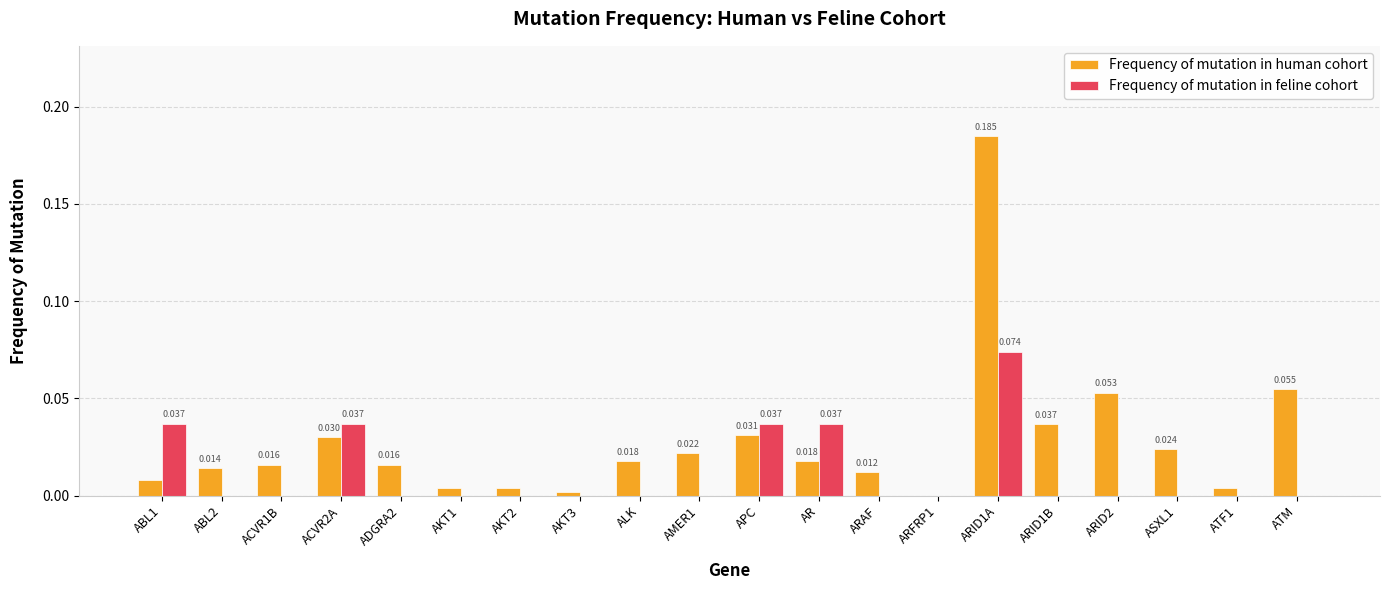

Between APC and ASXL1, which series saw the biggest shift?

Frequency of mutation in feline cohort